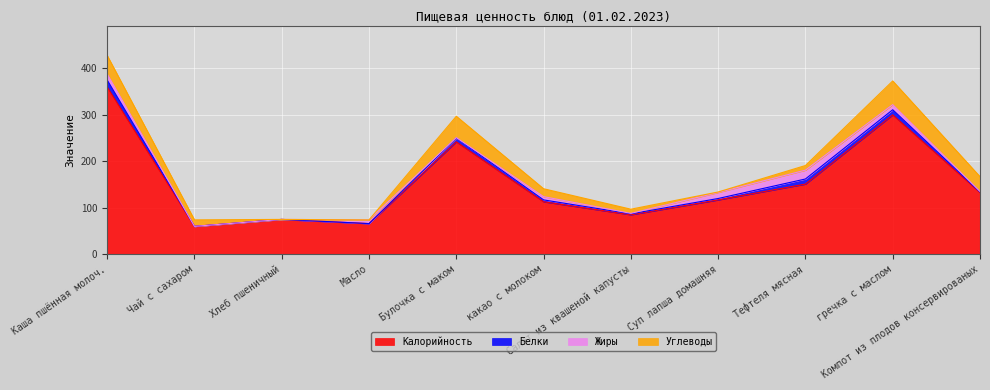

What is the sum of the Углеводы values at Салат из квашеной капусты and Каша пшённая молоч.?

49